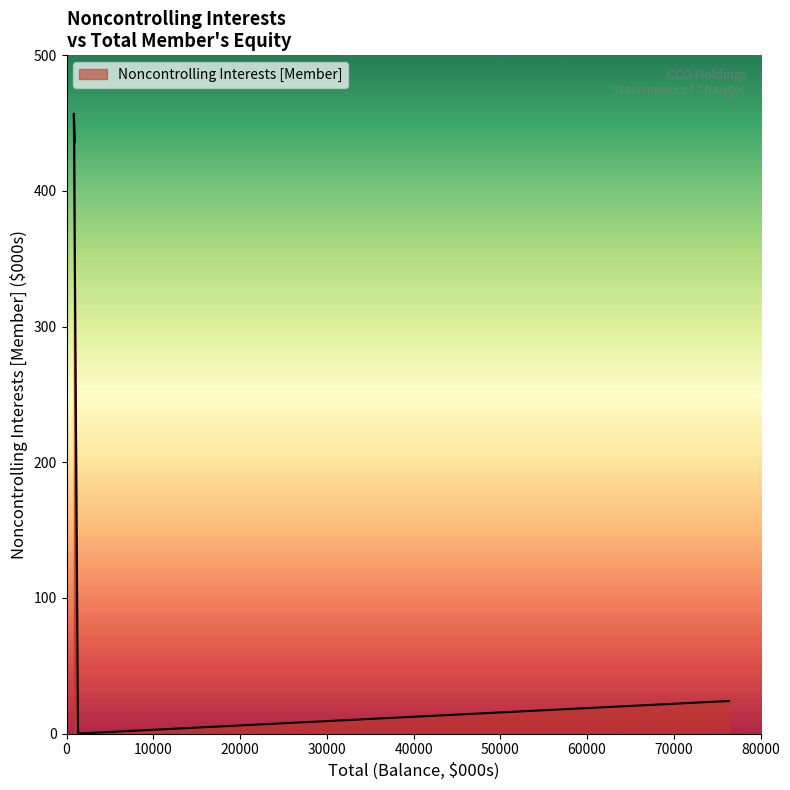

True or false: there are more than 2 points higher than both neighbors.

False